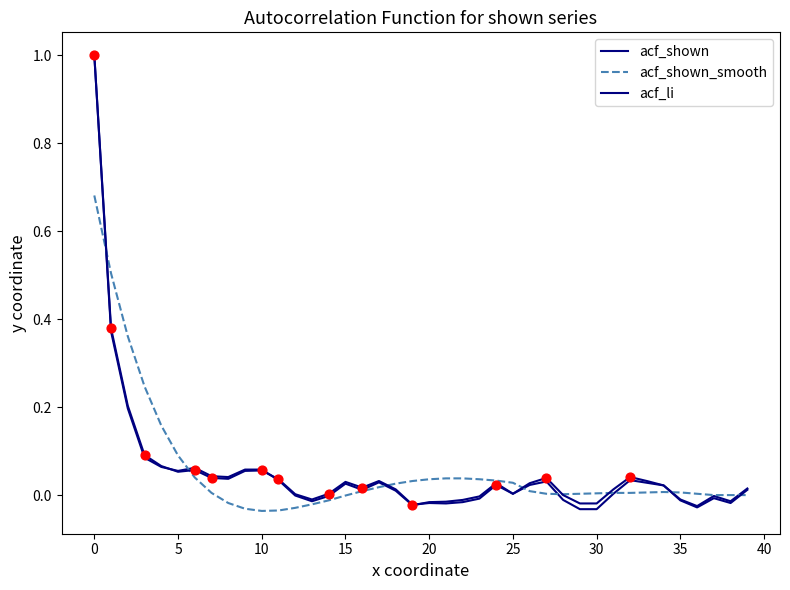

Which series has the largest total across all categories?

acf_shown_smooth